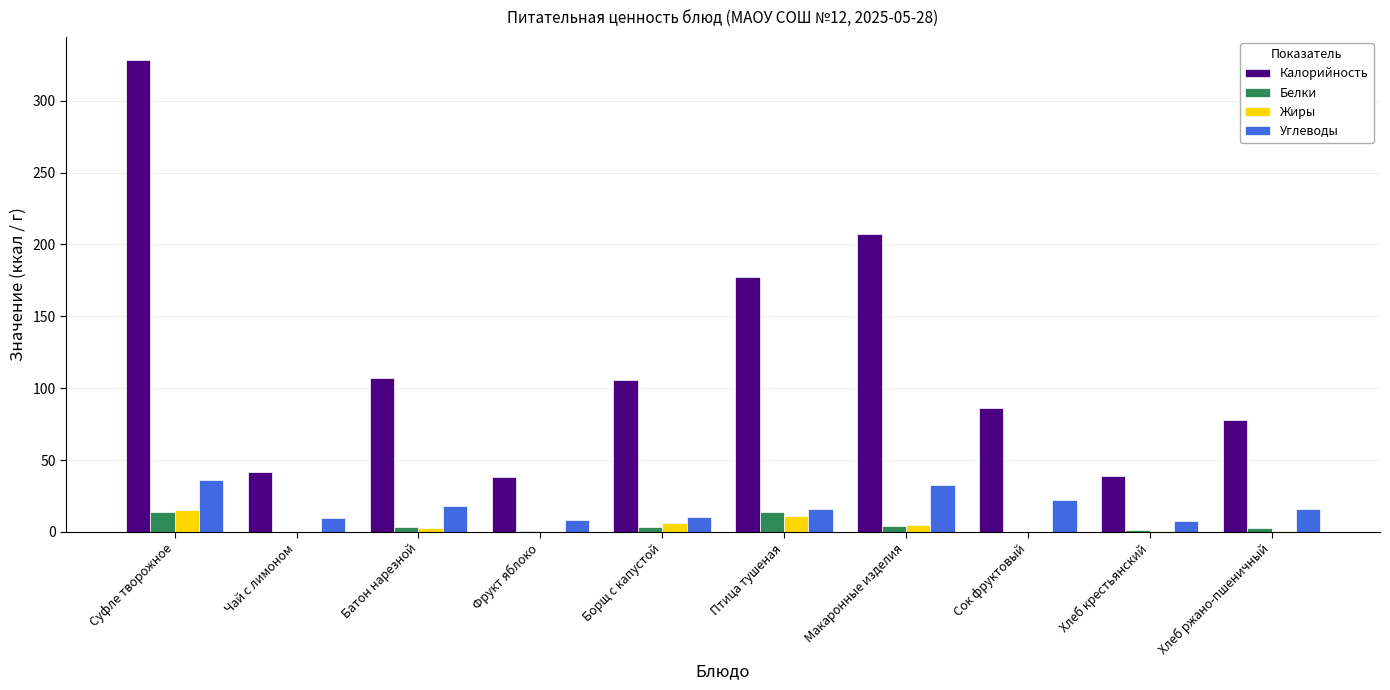

What is the highest value of the Жиры series?

15.3